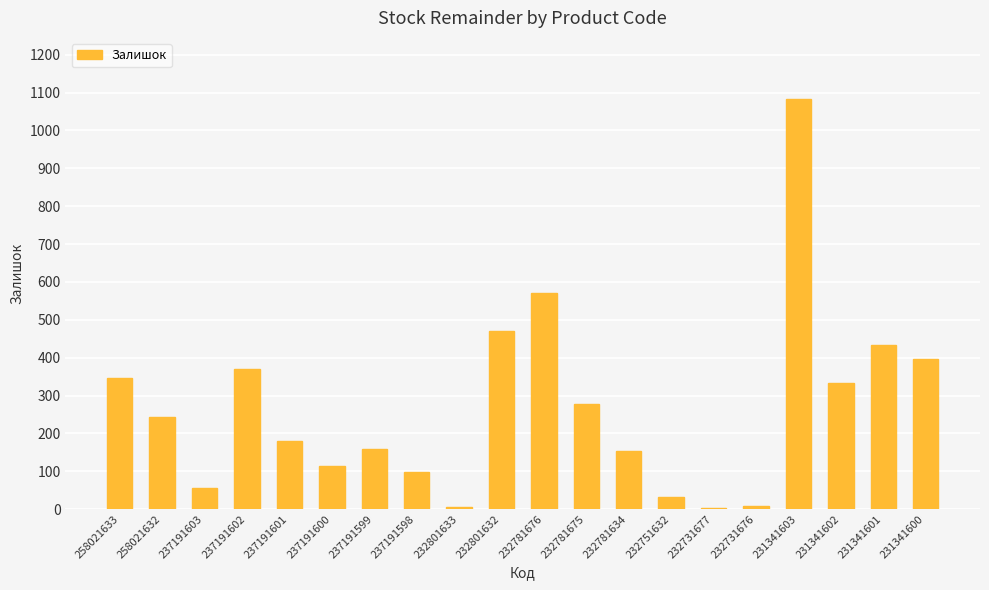

At which label is the value closest to 542?

232781676